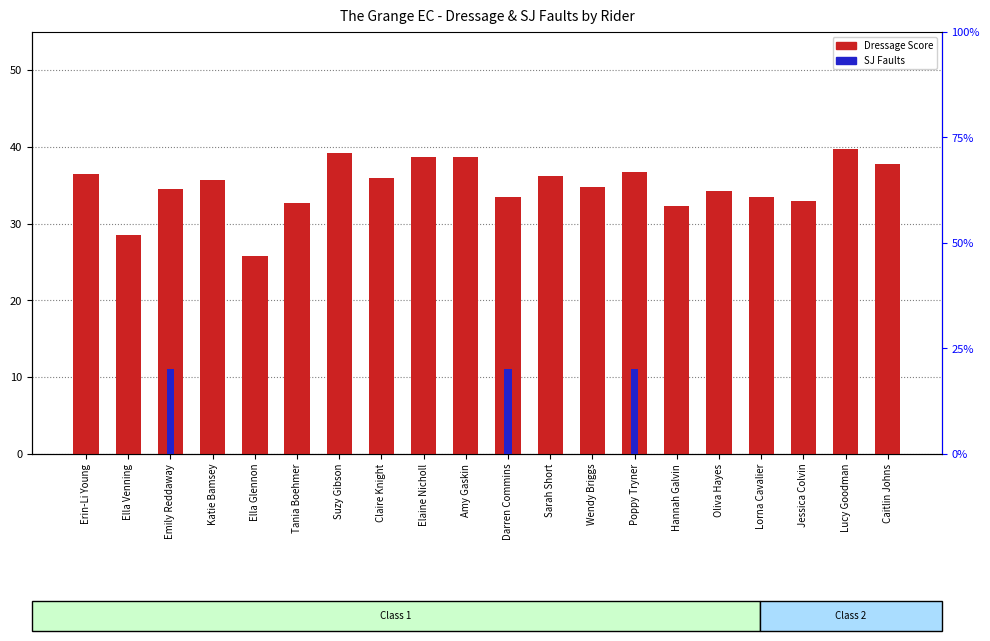

What is the value of the SJ Faults bar at the 3rd from the left?

4.0